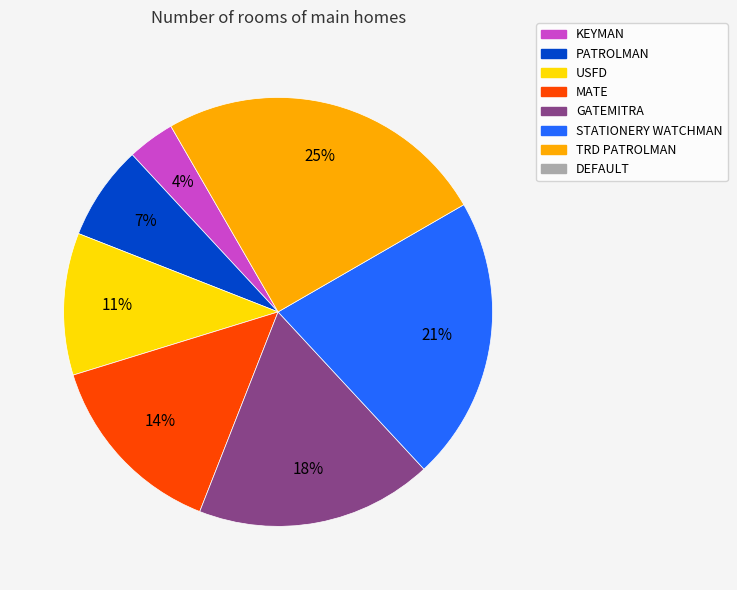

To the nearest percent, what is the difference between the largest and smallest slice percentages?

21%